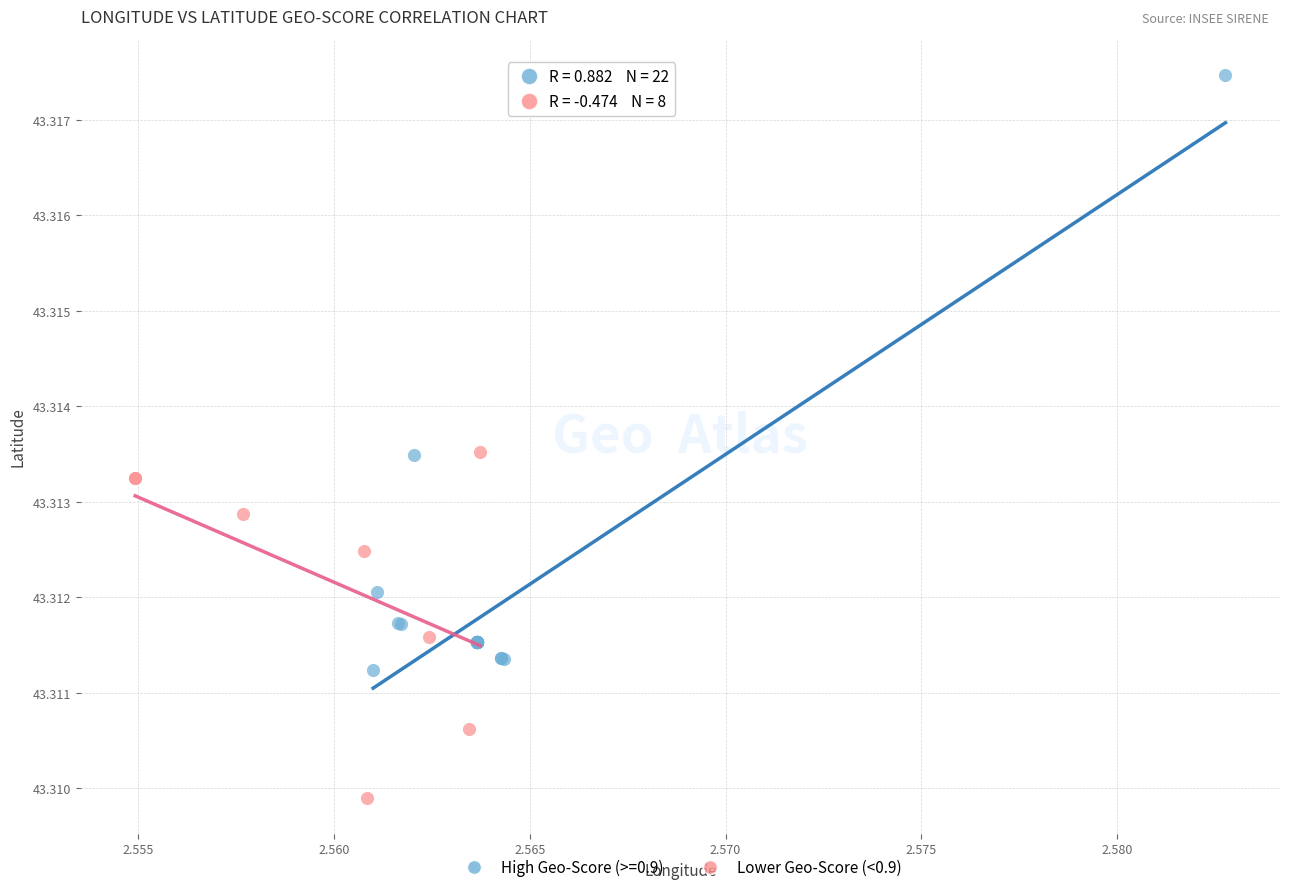

Which series contains the highest Y value?

High Geo-Score (>=0.9)